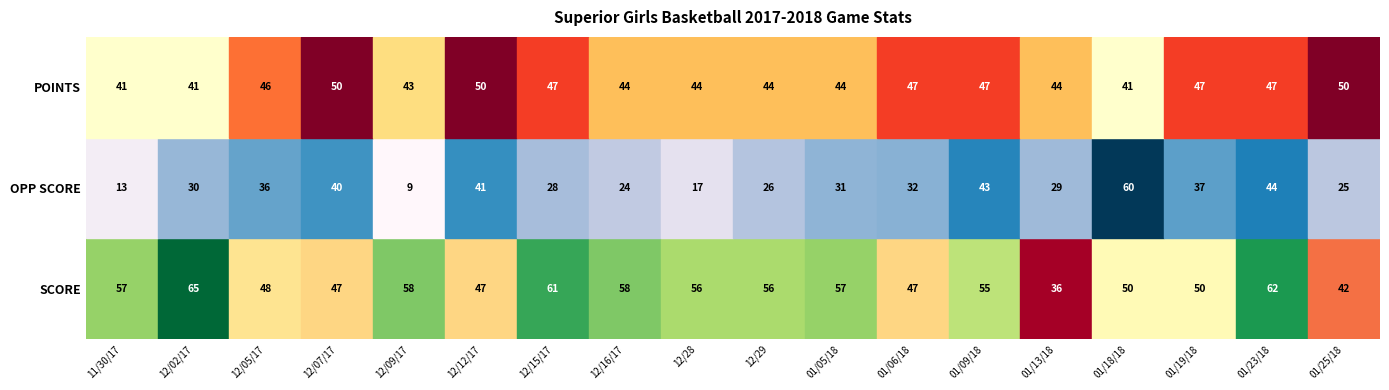

Count the number of data series in this chart.

3